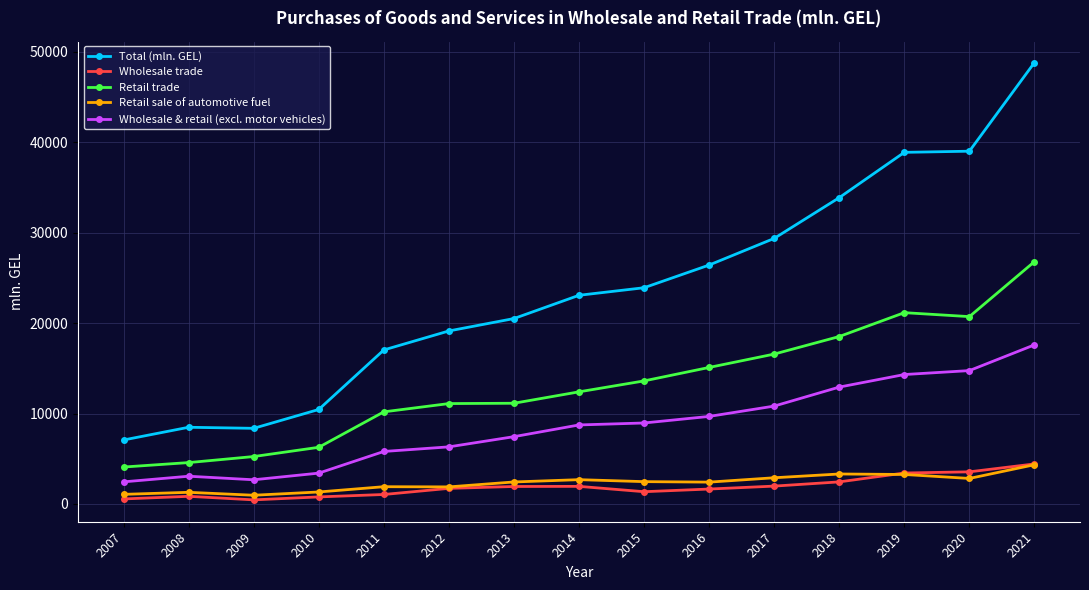

Which category has the highest value in the Total (mln. GEL) series?

2021